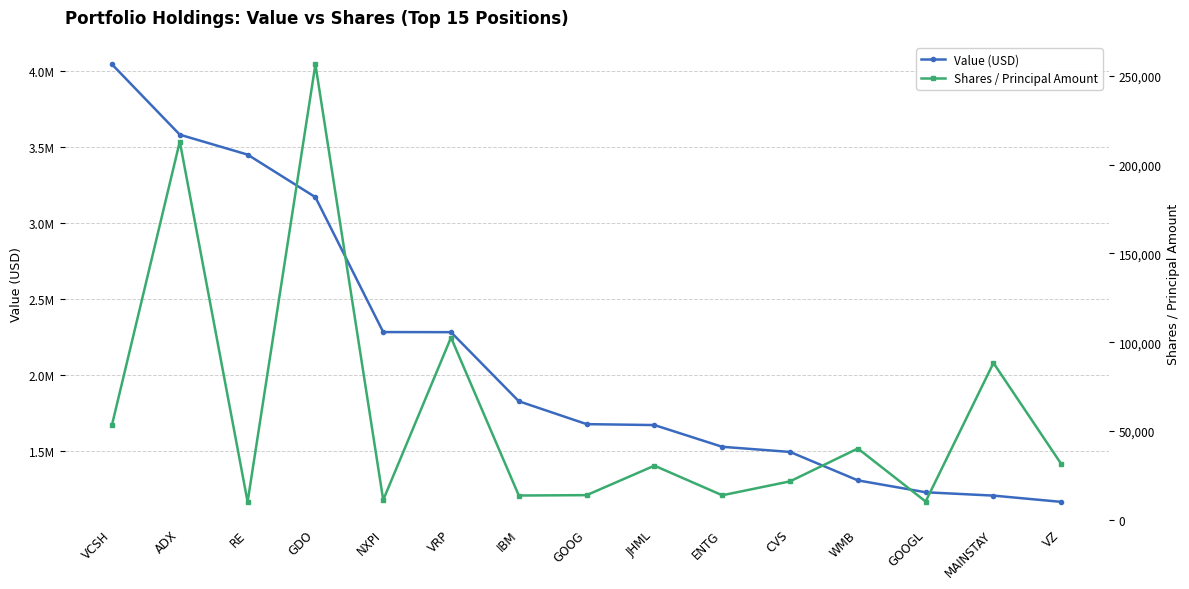

Which series has the largest range (max minus min)?

Value (USD)